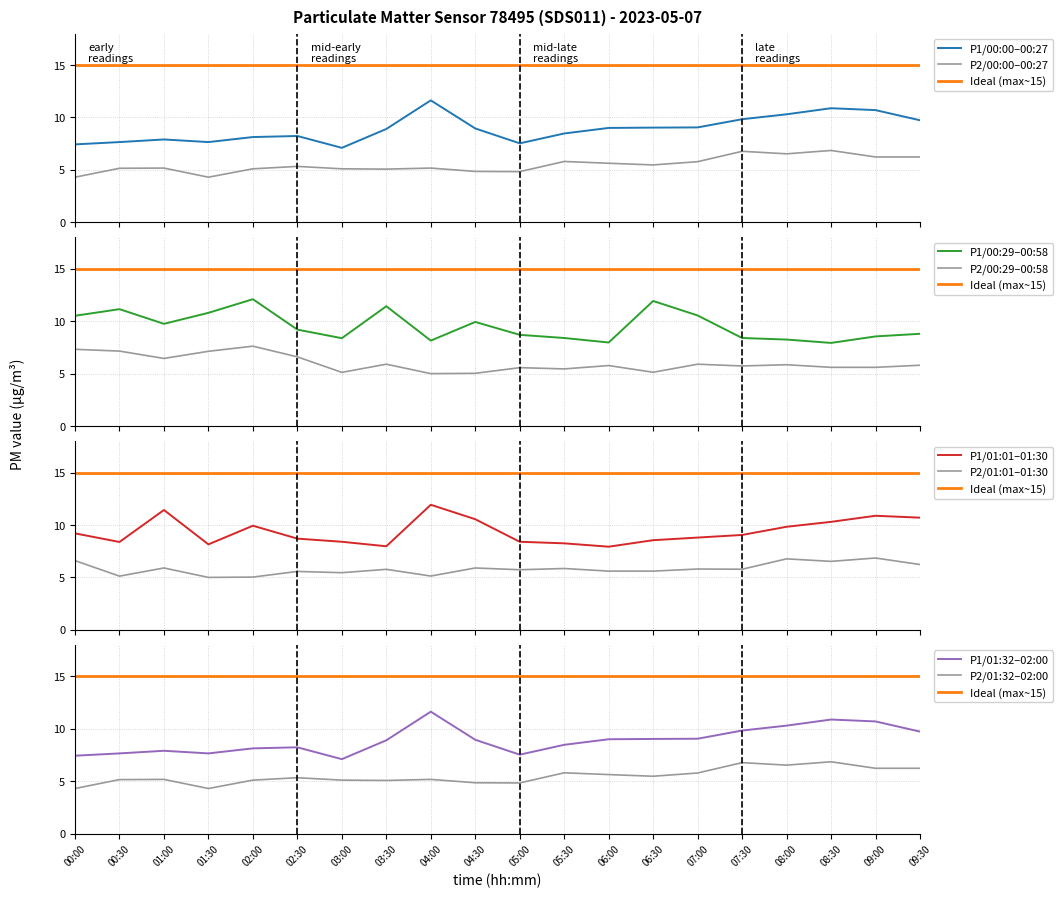

Reading left to right, extract all data points from this chart.

P1: 00:00=7.4	00:30=7.7	01:00=7.9	01:30=7.7	02:00=8.1	02:30=8.2	03:00=7.1	03:30=8.9	04:00=11.6	04:30=8.9	05:00=7.5	05:30=8.5	06:00=9.0	06:30=9.0	07:00=9.1	07:30=9.8	08:00=10.3	08:30=10.9	09:00=10.7	09:30=9.7
P2: 00:00=4.3	00:30=5.2	01:00=5.2	01:30=4.3	02:00=5.1	02:30=5.3	03:00=5.1	03:30=5.1	04:00=5.2	04:30=4.8	05:00=4.8	05:30=5.8	06:00=5.6	06:30=5.5	07:00=5.8	07:30=6.8	08:00=6.5	08:30=6.8	09:00=6.2	09:30=6.2